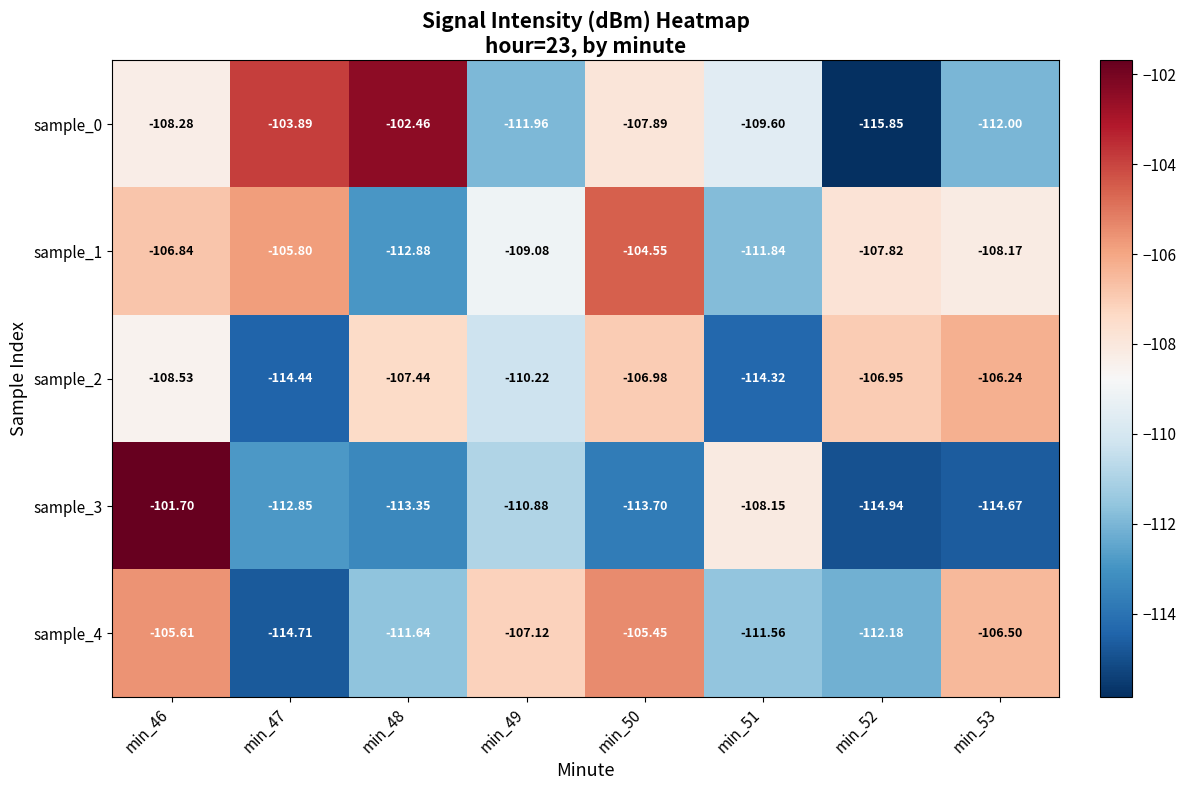

Is the value of sample_3 at min_53 greater than the value of sample_0 at min_49?

No